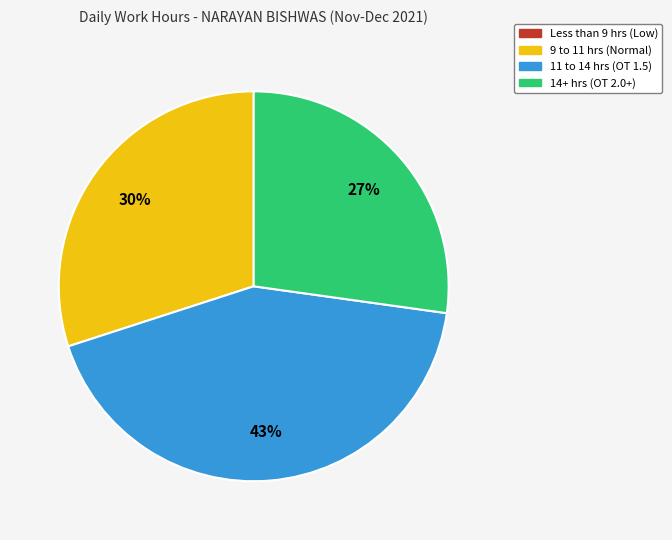

To the nearest percent, what is the difference between the largest and smallest slice percentages?

43%